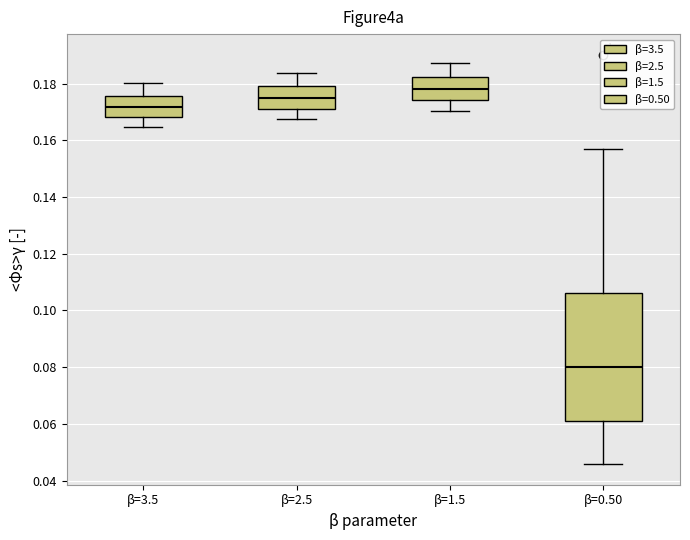

Where does the median line of the box for β=2.5 sit on the y-axis? The values are not printed on the chart, so give them approximately, as read against the axis.

0.176